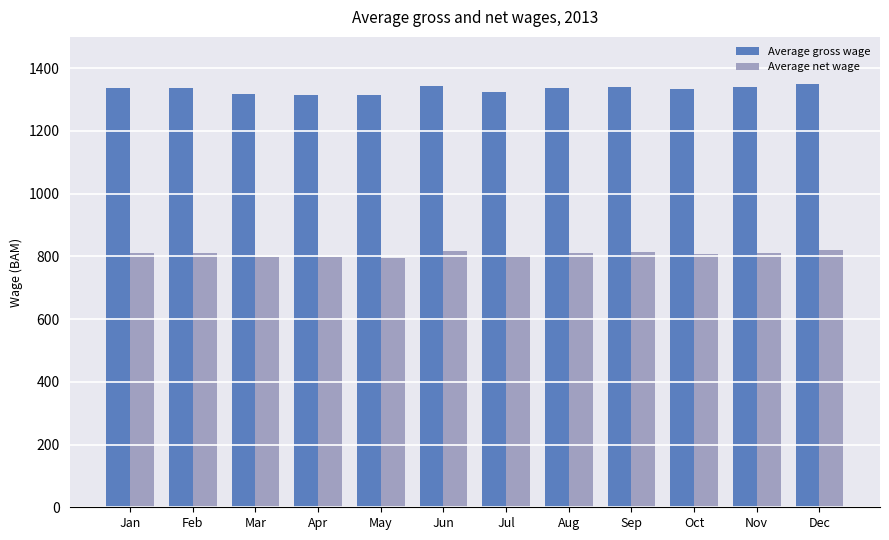

Is it true that Average net wage equals 1291 at Mar?

False